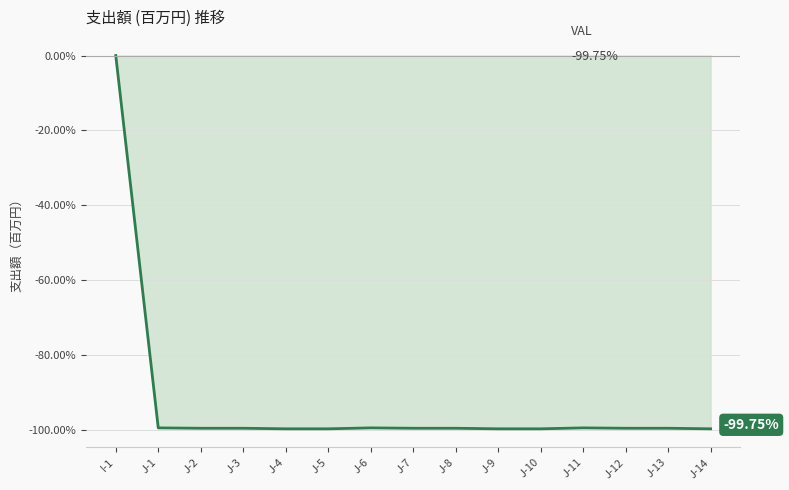

What value does the data have at J-13?

-99.6